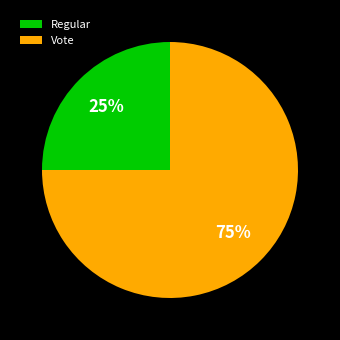

Combined, do Regular and Vote account for over 50%?

Yes